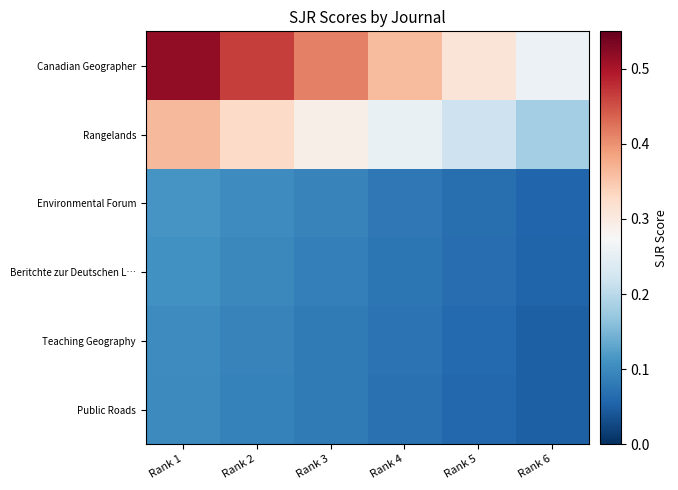

Reading left to right, transcribe all the data shown in this chart.

Canadian Geographer: Rank 1=0.5	Rank 2=0.5	Rank 3=0.4	Rank 4=0.4	Rank 5=0.3	Rank 6=0.3
Rangelands: Rank 1=0.4	Rank 2=0.3	Rank 3=0.3	Rank 4=0.3	Rank 5=0.2	Rank 6=0.2
Environmental Forum: Rank 1=0.1	Rank 2=0.1	Rank 3=0.1	Rank 4=0.1	Rank 5=0.1	Rank 6=0.1
Beritchte zur Deutschen L…: Rank 1=0.1	Rank 2=0.1	Rank 3=0.1	Rank 4=0.1	Rank 5=0.1	Rank 6=0.1
Teaching Geography: Rank 1=0.1	Rank 2=0.1	Rank 3=0.1	Rank 4=0.1	Rank 5=0.1	Rank 6=0.1
Public Roads: Rank 1=0.1	Rank 2=0.1	Rank 3=0.1	Rank 4=0.1	Rank 5=0.1	Rank 6=0.1